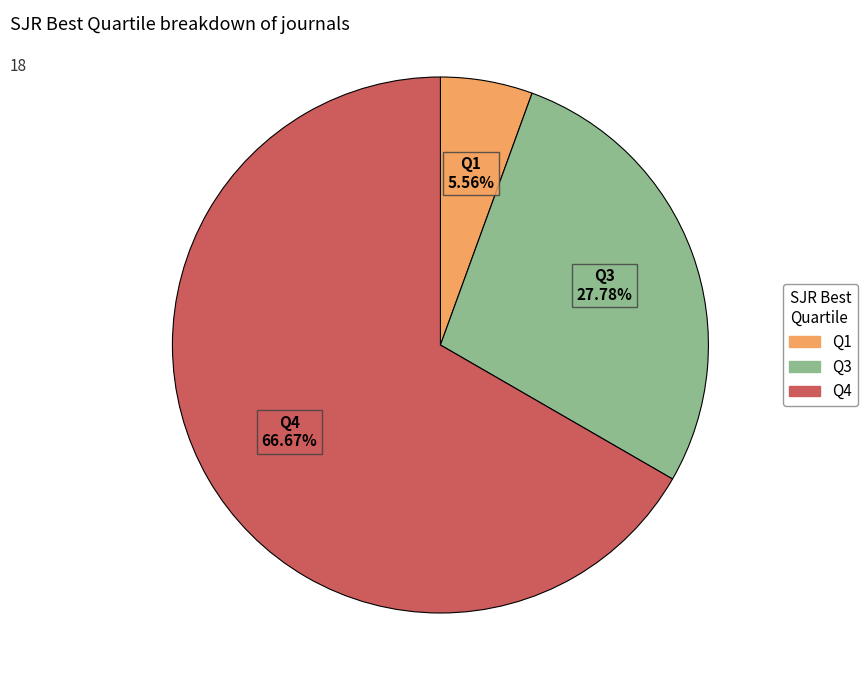

Approximately how many times larger is the value at Q1 compared to Q4?

0.1